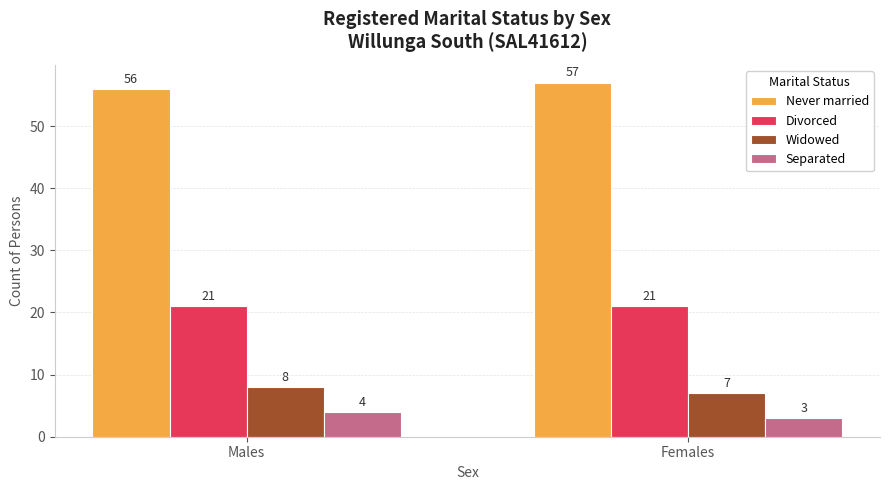

Is the value of Separated at Males greater than the value of Divorced at Females?

No